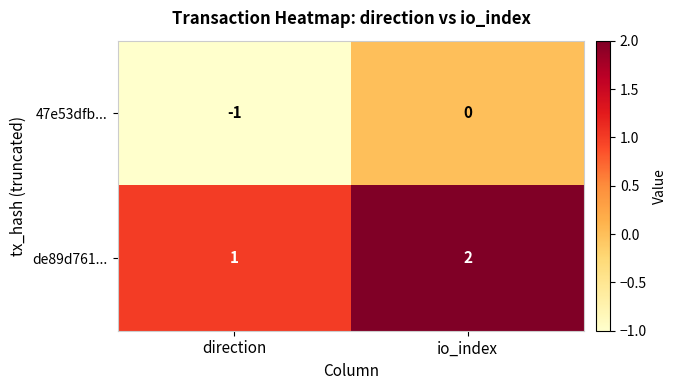

Rank the series by their maximum value, from highest to lowest.

de89d761..., 47e53dfb...